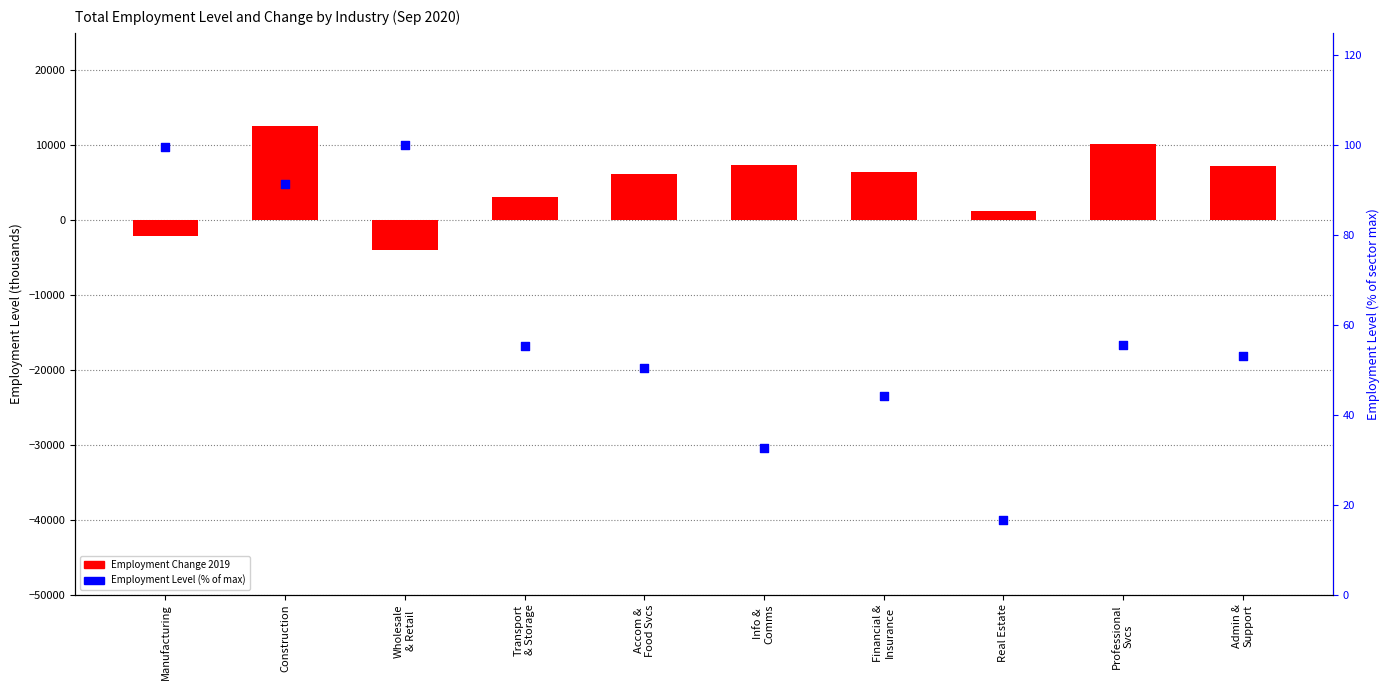

What is the total value across all series at Accom &
Food Svcs?

6250.4